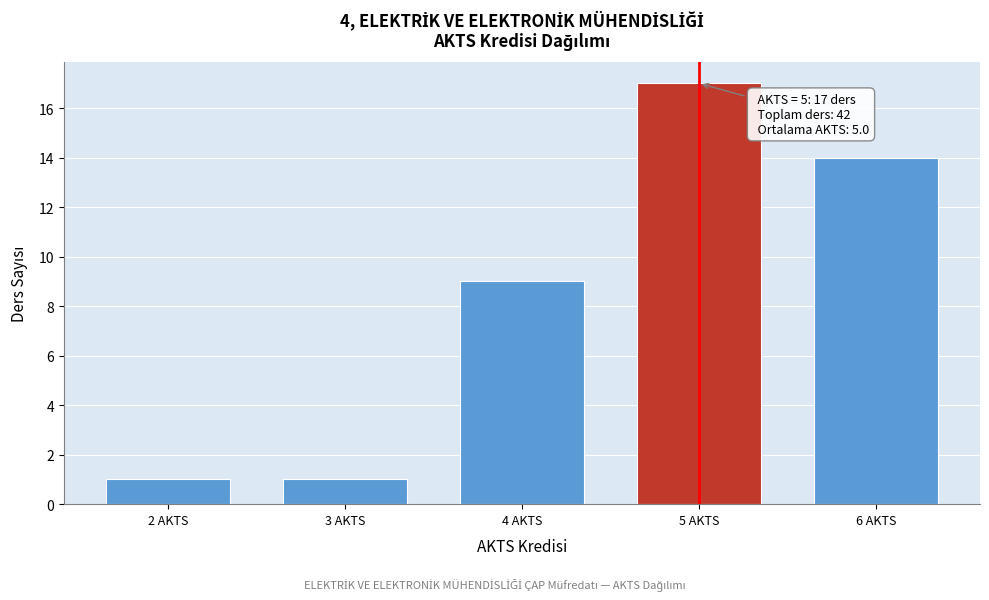

Reading right to left, extract all data points from this chart.

6 AKTS=14	5 AKTS=17	4 AKTS=9	3 AKTS=1	2 AKTS=1